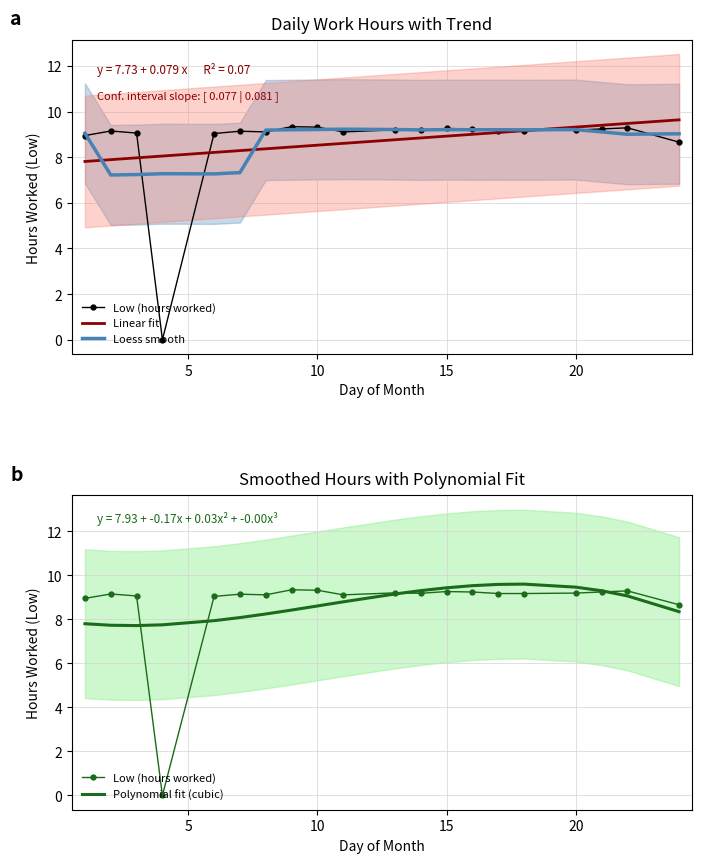

Reading left to right, list all the values displayed in this chart.

Low (hours worked): 8.9	9.2	9.1	0.0	9.0	9.1	9.1	9.3	9.3	9.1	9.2	9.2	9.3	9.2	9.2	9.2	9.2	9.2	9.3	8.7
Linear fit: 7.8	7.9	8.0	8.1	8.2	8.3	8.4	8.4	8.5	8.6	8.8	8.8	8.9	9.0	9.1	9.2	9.3	9.4	9.5	9.6
Loess smooth: 9.1	7.2	7.2	7.3	7.3	7.3	9.2	9.2	9.2	9.2	9.2	9.2	9.2	9.2	9.2	9.2	9.2	9.1	9.0	9.0
Polynomial fit (cubic): 7.8	7.7	7.7	7.7	7.9	8.1	8.2	8.4	8.6	8.8	9.1	9.3	9.4	9.5	9.6	9.6	9.5	9.3	9.1	8.3